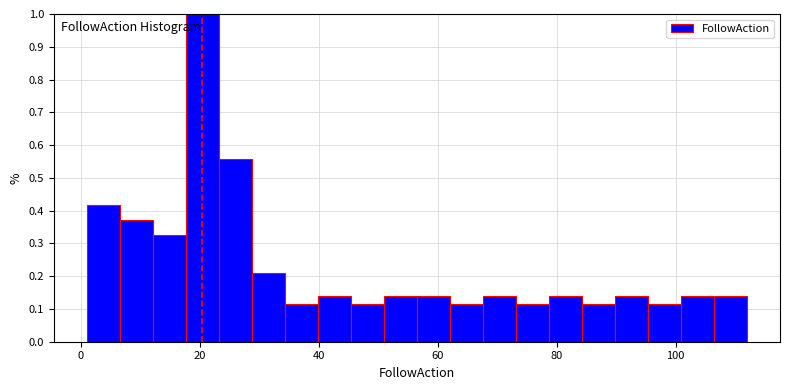

Around what value on the x-axis is the tallest bar? Give the approximate position of its centre, as read against the axis.

20